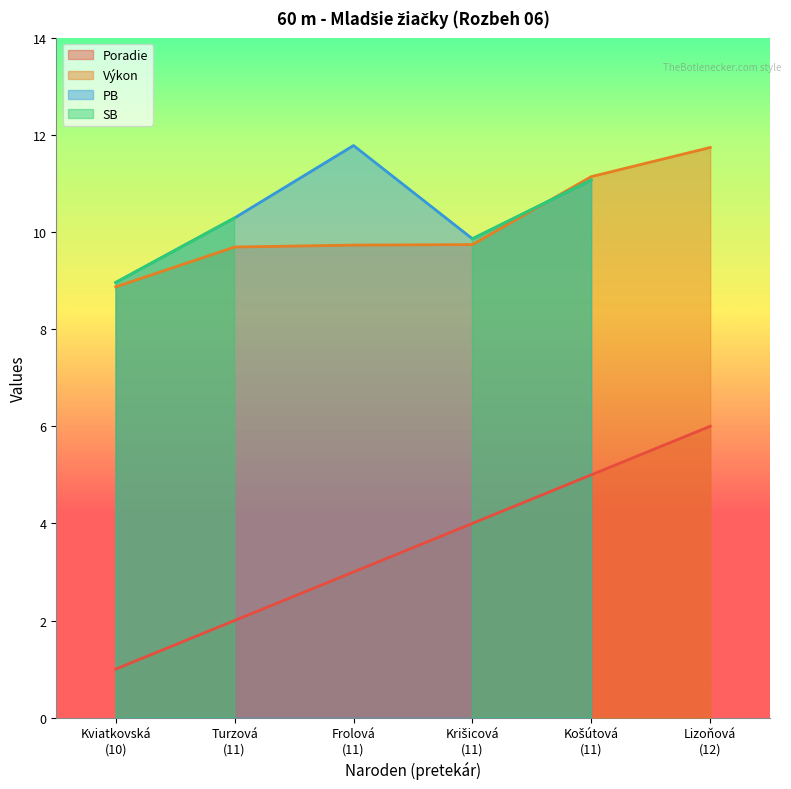

True or false: Výkon and Poradie cross at least once.

False